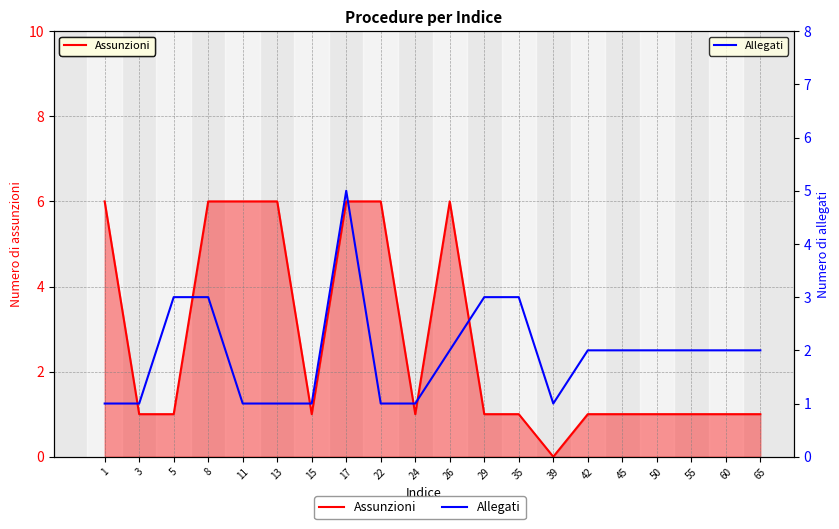

At which label is Allegati closest to 3?

5